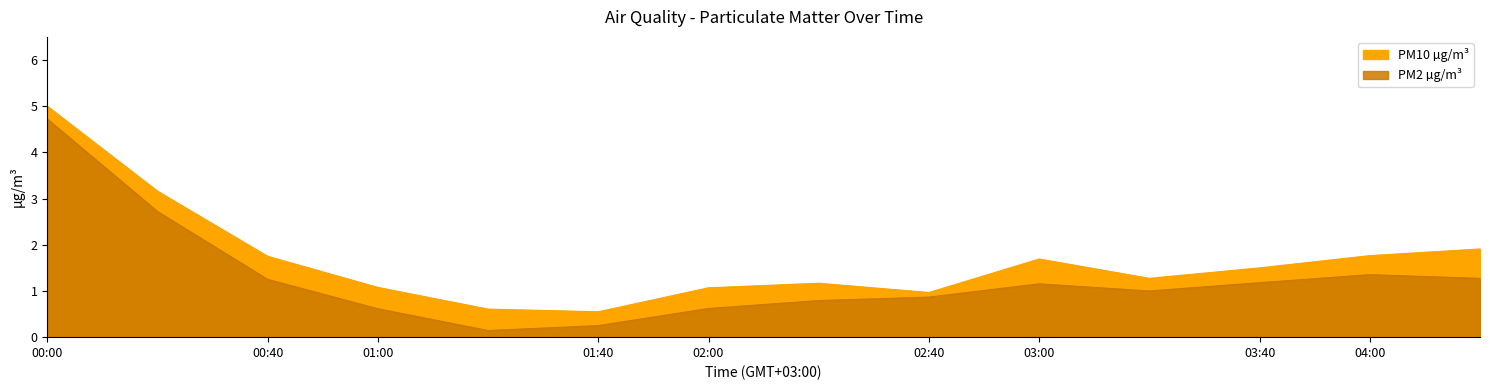

What is the sum of all PM10 µg/m³ values?

23.5